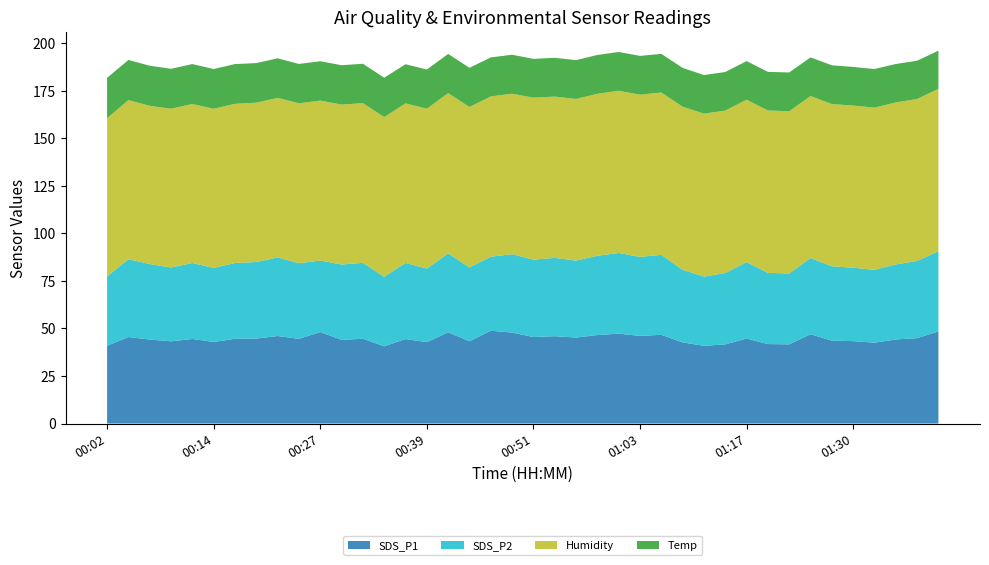

Reading right to left, list all the values displayed in this chart.

SDS_P1: 48.5	44.9	44.2	42.5	43.3	43.6	47.0	41.6	41.8	44.7	41.6	40.9	42.7	46.7	46.1	47.3	46.5	45.2	45.9	45.5	47.8	48.8	43.3	48.0	42.8	44.4	40.6	44.6	44.0	48.1	44.5	46.0	44.7	44.6	42.9	44.5	43.2	44.2	45.5	40.9
SDS_P2: 42.1	40.6	39.5	38.3	38.6	39.1	40.1	37.3	37.4	40.2	37.5	36.4	38.2	42.0	41.6	42.4	41.7	40.5	41.2	40.7	41.2	38.9	38.8	41.5	38.7	40.0	36.5	39.9	39.6	37.6	39.8	41.3	40.3	39.9	38.9	40.0	38.8	39.7	40.9	36.5
Humidity: 85.4	85.2	85.2	85.3	85.3	85.3	85.2	85.3	85.4	85.4	85.4	85.7	85.8	85.4	85.3	85.3	85.2	85.0	84.8	85.2	84.4	84.3	84.4	84.3	84.1	83.9	84.0	84.0	84.1	84.1	84.1	83.9	83.8	83.7	83.7	83.6	83.5	83.2	83.7	83.2
Temp: 20.1	20.1	20.2	20.3	20.3	20.4	20.3	20.4	20.3	20.3	20.3	20.3	20.4	20.3	20.4	20.4	20.4	20.4	20.4	20.4	20.5	20.5	20.6	20.6	20.6	20.6	20.7	20.7	20.7	20.7	20.7	20.8	20.8	20.9	20.9	21.0	21.0	21.1	21.1	21.2